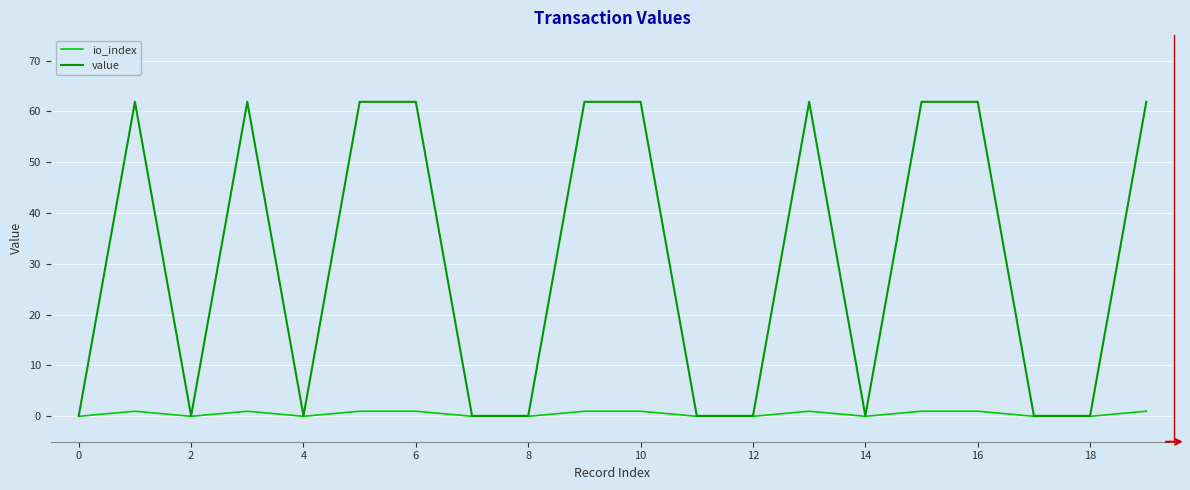

Rank the series by their average value, from lowest to highest.

io_index, value